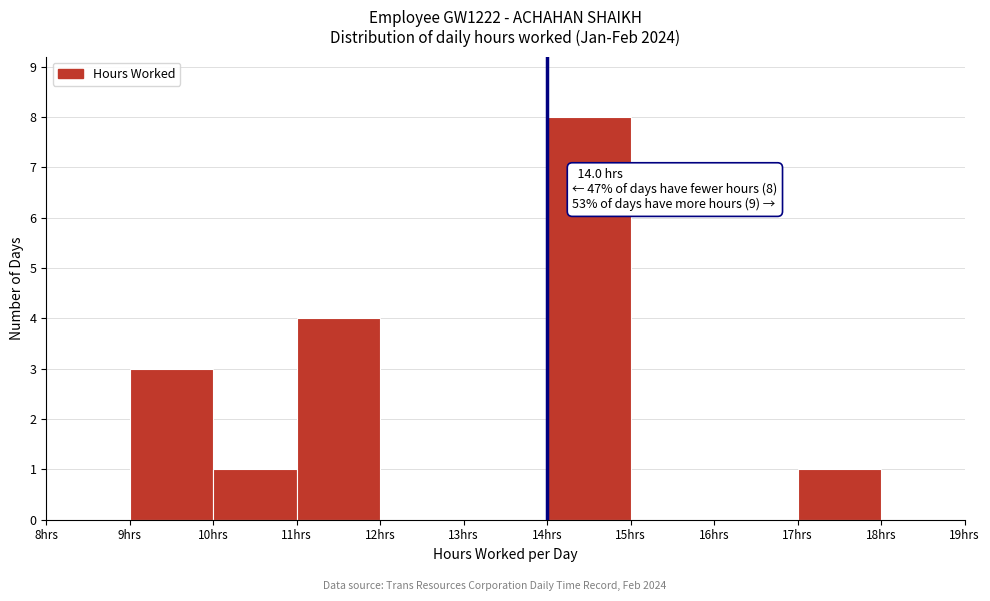

Over which range of the x-axis is the bar tallest?

14 to 15